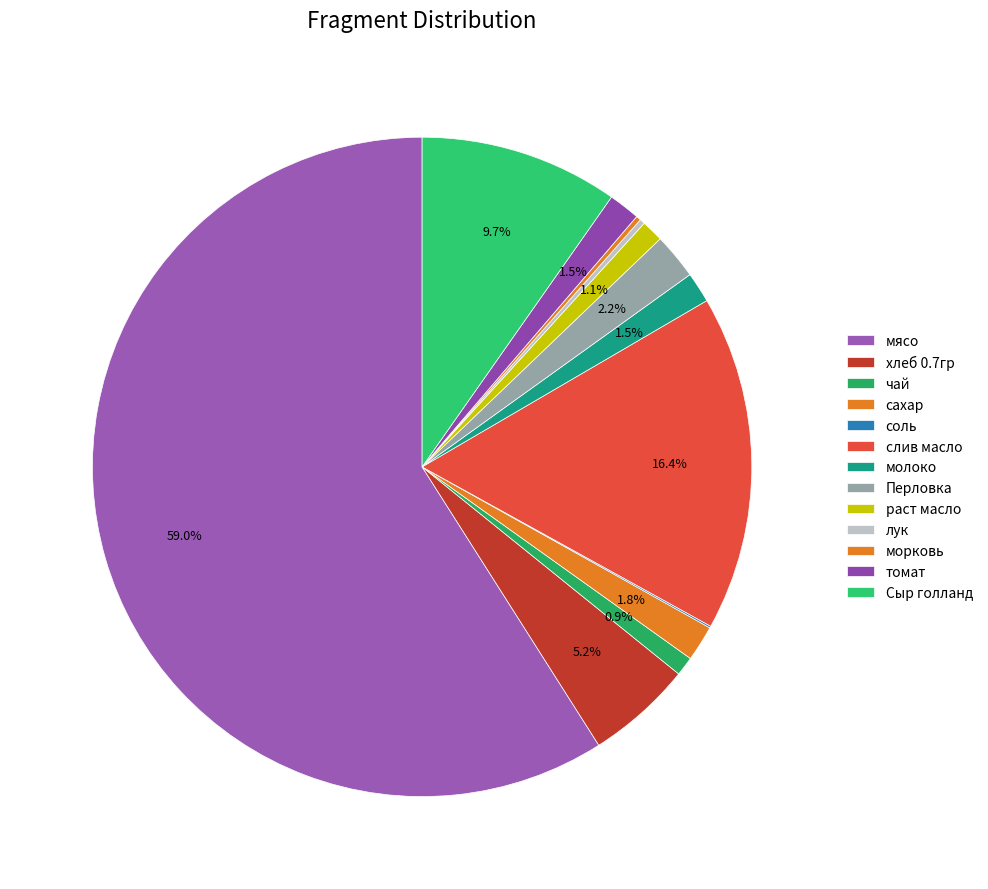

Is there any slice that represents more than half of the pie?

Yes